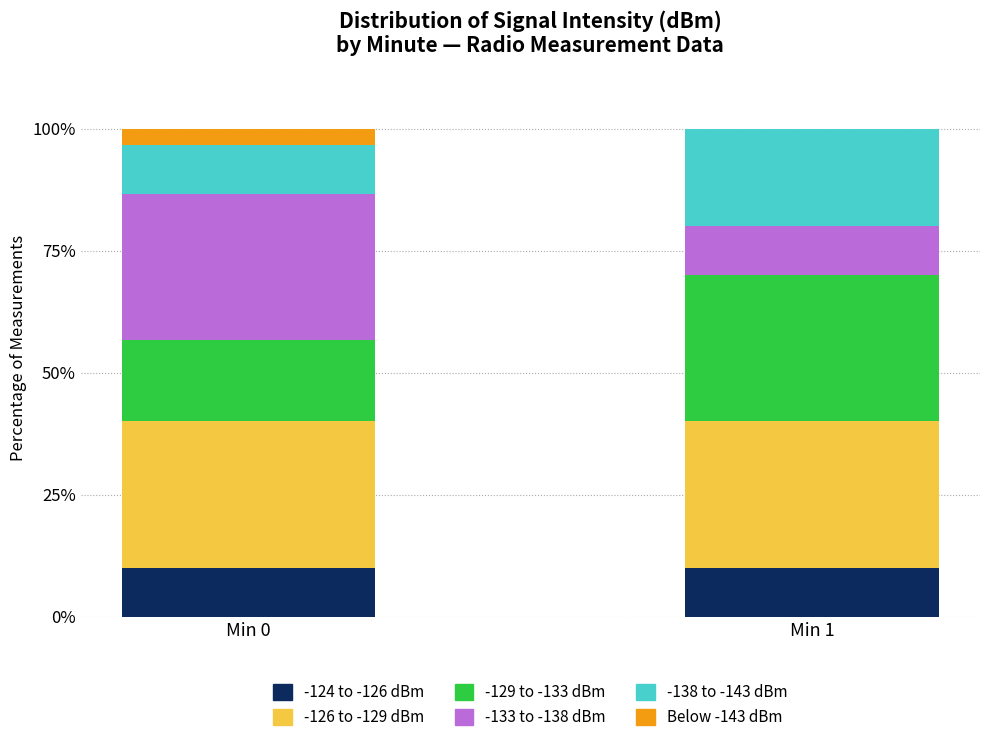

What are all the series names shown in the legend?

-124 to -126 dBm, -126 to -129 dBm, -129 to -133 dBm, -133 to -138 dBm, -138 to -143 dBm, Below -143 dBm